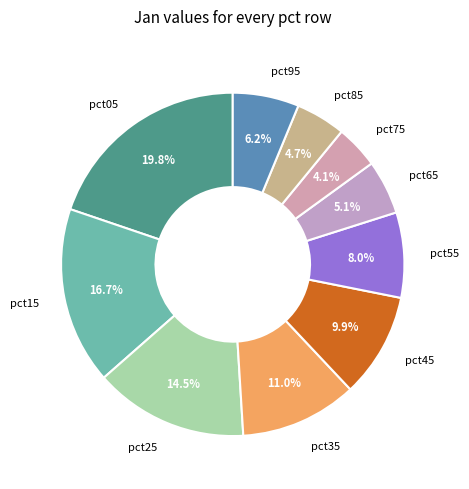

To the nearest percent, what is the combined percentage of pct65 and pct35?

16%